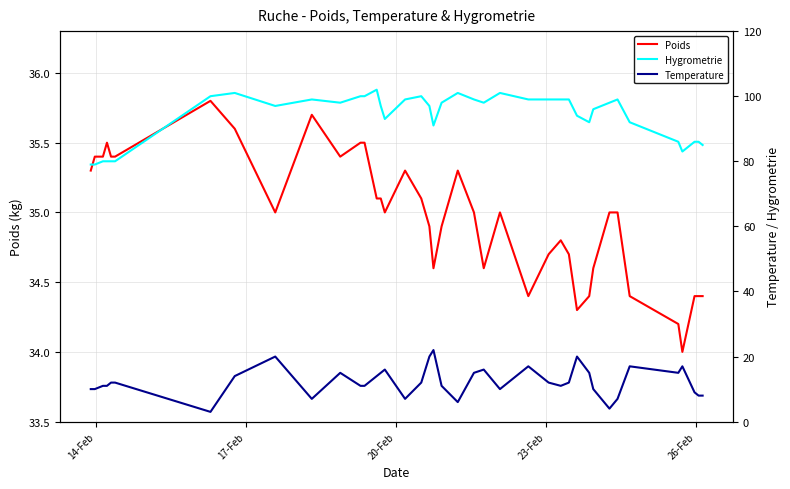

Reading left to right, what are all the values shown in this chart?

Poids: 35.3	35.4	35.4	35.5	35.4	35.4	35.8	35.6	35.0	35.7	35.4	35.5	35.5	35.1	35.1	35.0	35.3	35.1	34.9	34.6	34.9	35.3	35.0	34.6	35.0	34.4	34.7	34.8	34.7	34.3	34.4	34.6	35.0	35.0	34.4	34.2	34.0	34.4	34.4	34.4
Hygrometrie: 79.0	79.0	80.0	80.0	80.0	80.0	100.0	101.0	97.0	99.0	98.0	100.0	100.0	102.0	97.0	93.0	99.0	100.0	97.0	91.0	98.0	101.0	99.0	98.0	101.0	99.0	99.0	99.0	99.0	94.0	92.0	96.0	98.0	99.0	92.0	86.0	83.0	86.0	86.0	85.0
Temperature: 10.0	10.0	11.0	11.0	12.0	12.0	3.0	14.0	20.0	7.0	15.0	11.0	11.0	14.0	15.0	16.0	7.0	12.0	20.0	22.0	11.0	6.0	15.0	16.0	10.0	17.0	12.0	11.0	12.0	20.0	15.0	10.0	4.0	7.0	17.0	15.0	17.0	9.0	8.0	8.0